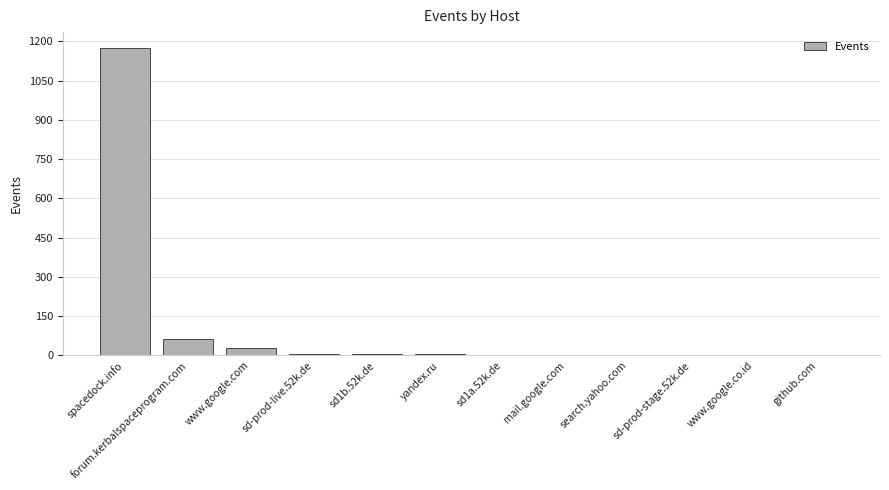

What is the greatest value displayed?

1177